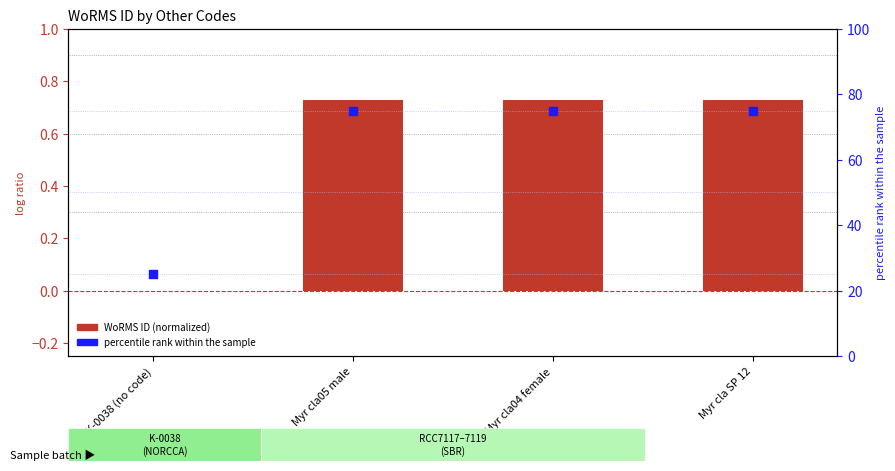

At which category is the sum across all series the highest?

Myr cla05 male